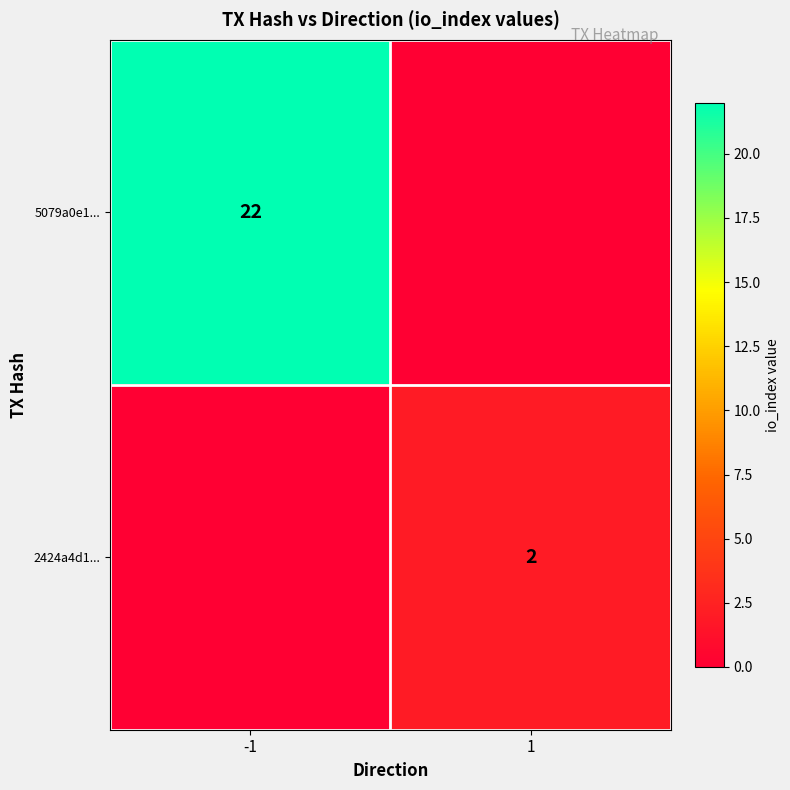

The 2424a4d1... series shows 1 at 1. True or false?

False